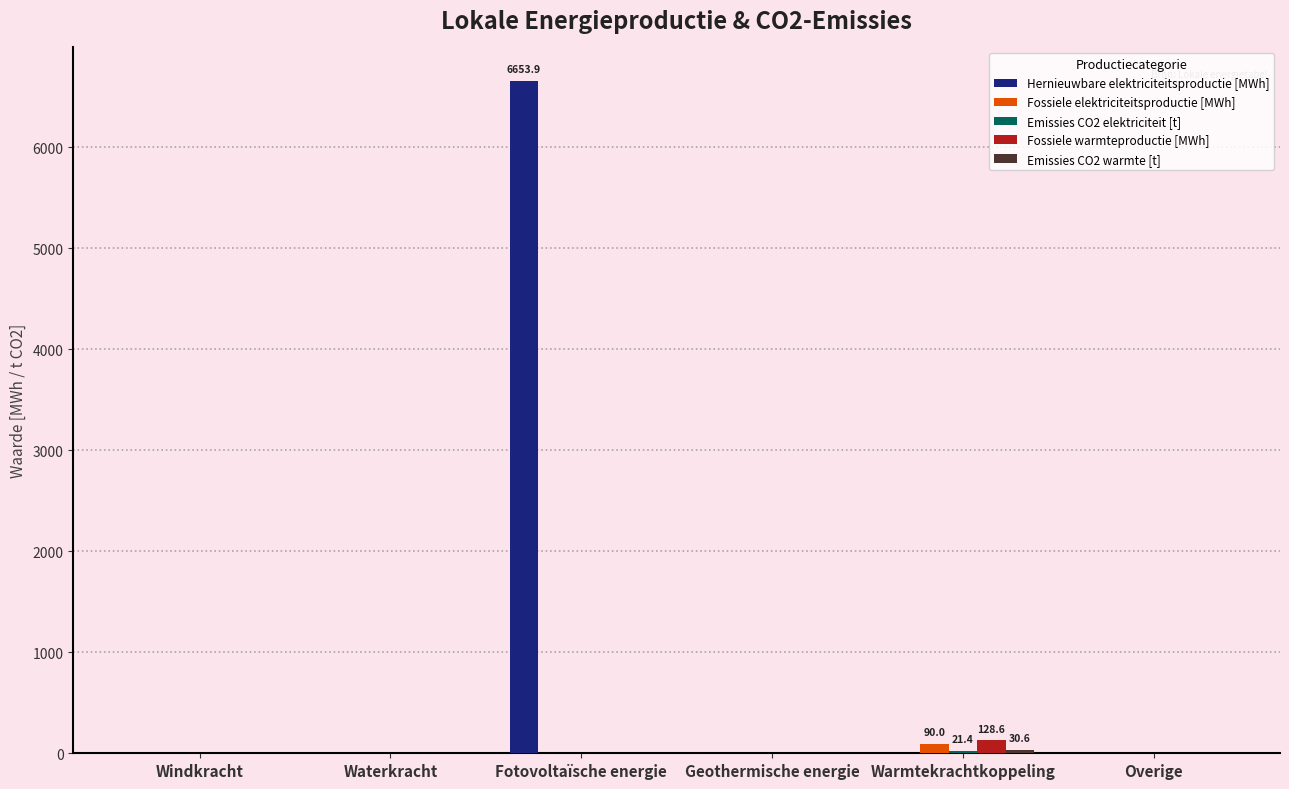

What is the greatest value displayed?

6653.9